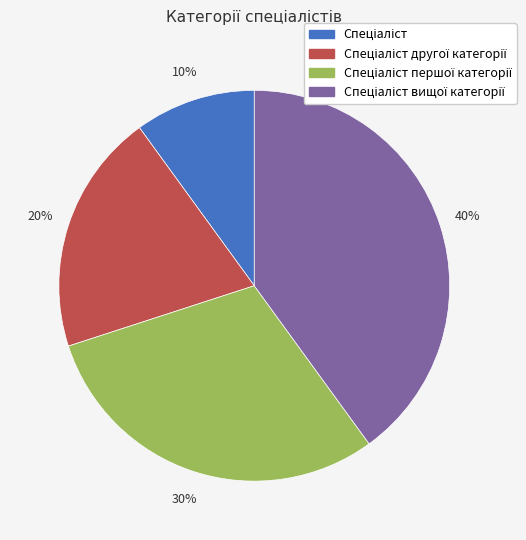

Is there a majority slice in this chart?

No